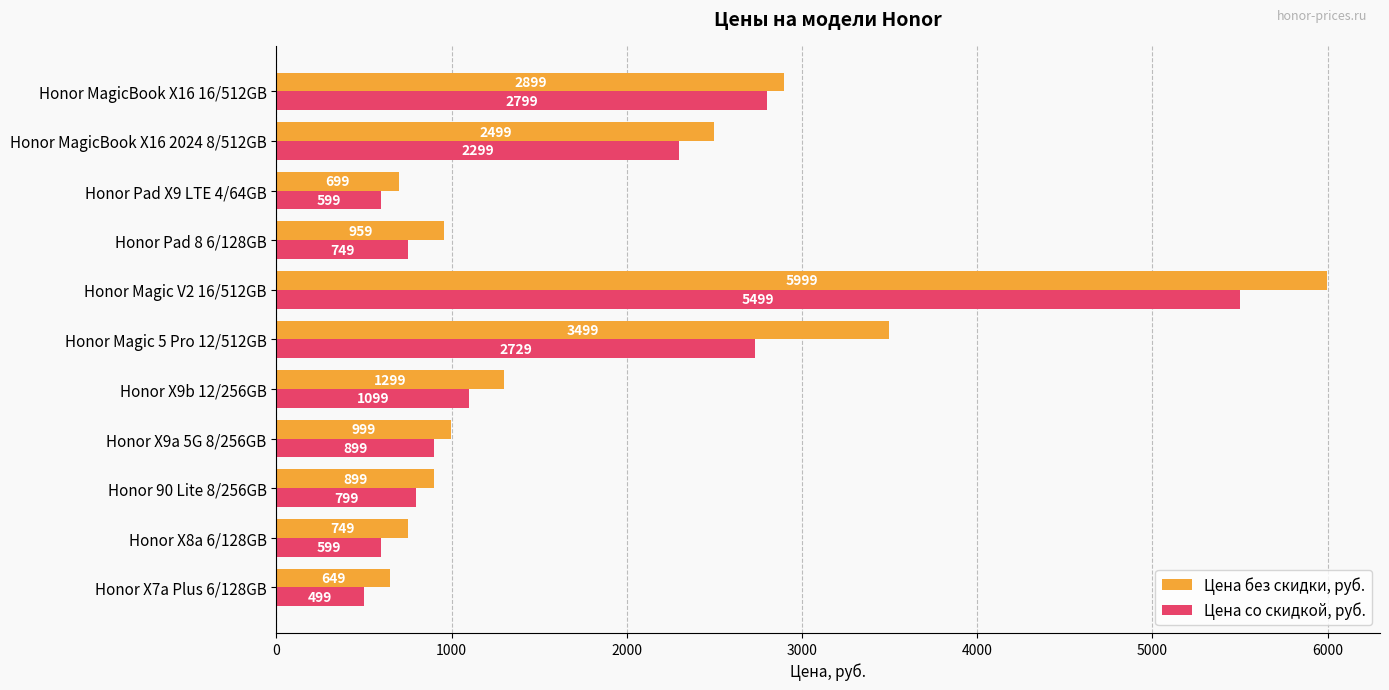

Which series has the largest range (max minus min)?

Цена без скидки, руб.